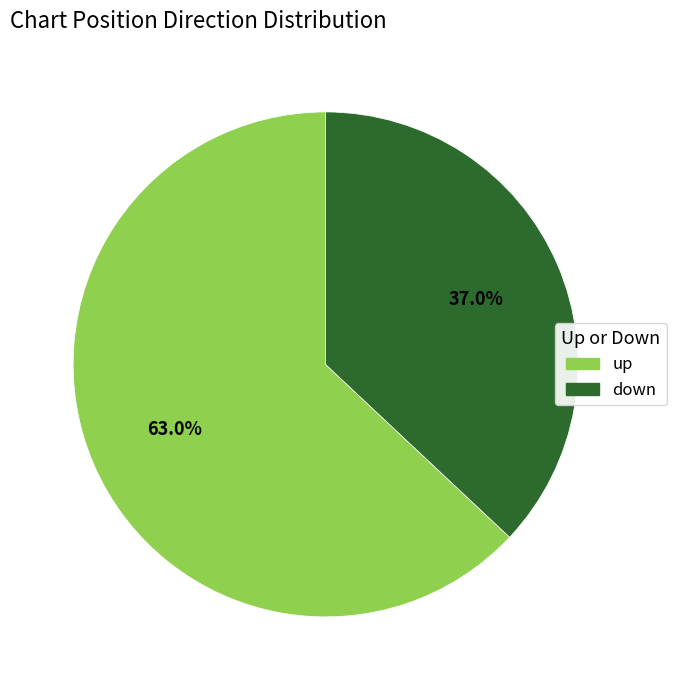

How many slices are in this pie chart?

2